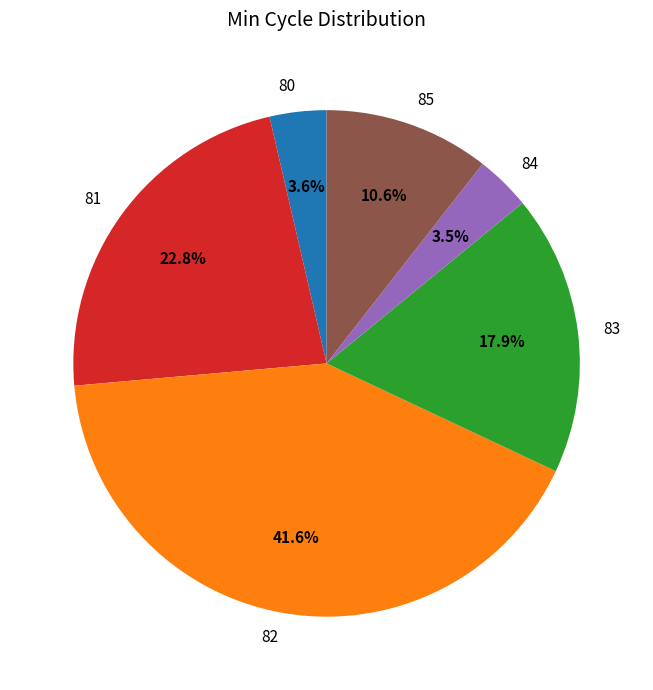

True or false: 82 accounts for 1% of the total.

False